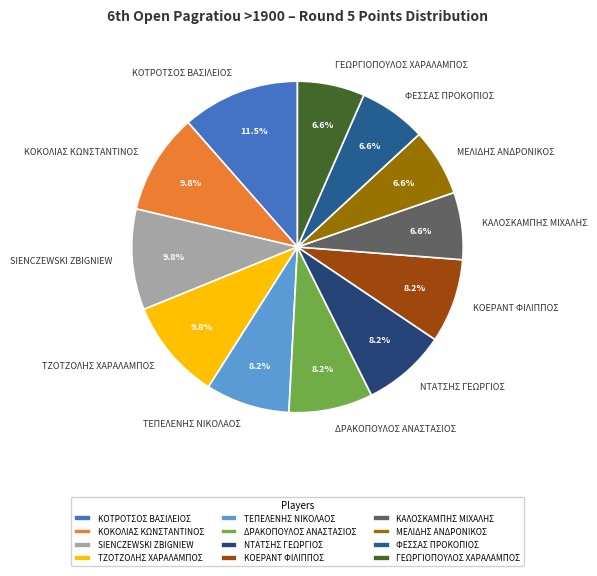

What percentage is the ΚΟΕΡΑΝΤ ΦΙΛΙΠΠΟΣ slice, to the nearest percent?

8%